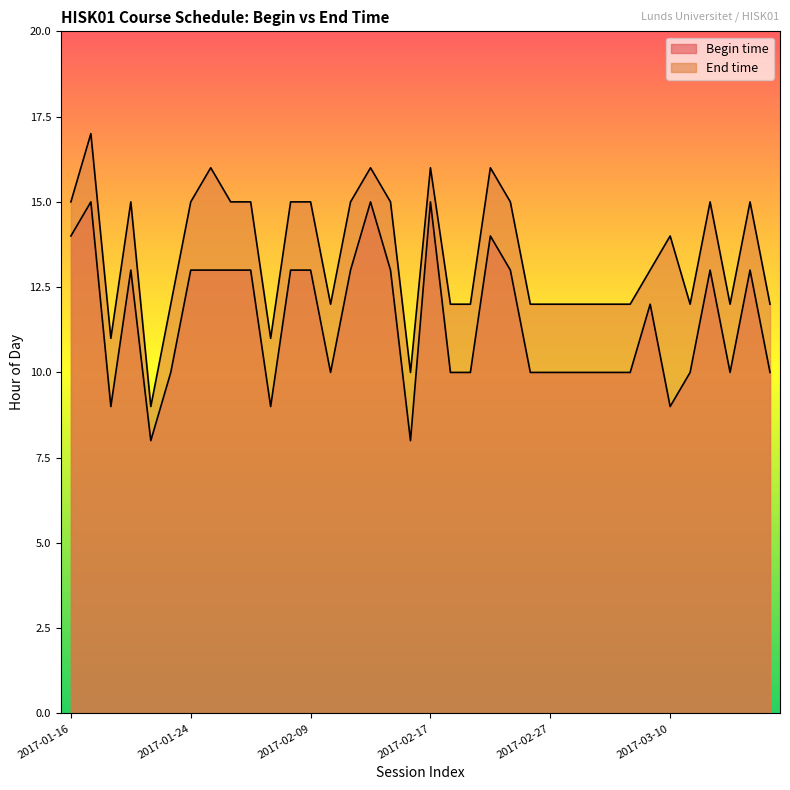

True or false: Begin time and End time cross at least once.

False